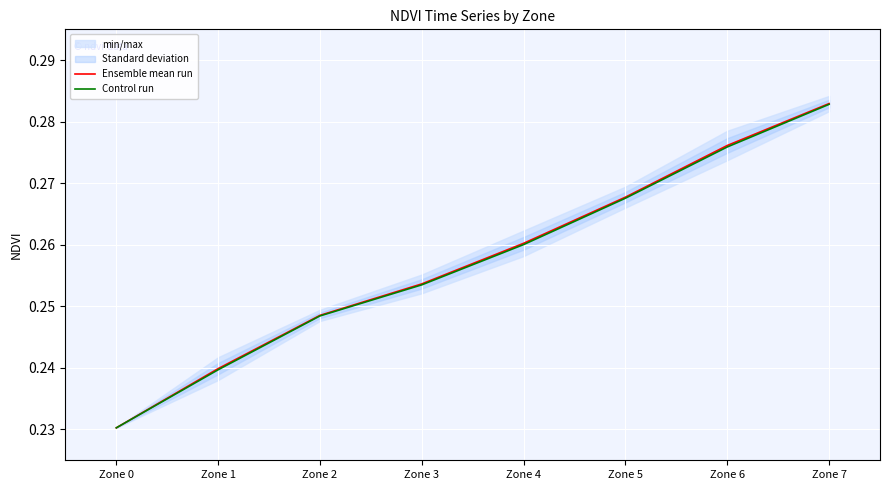

Read the Ensemble mean run value at Zone 0.

0.2